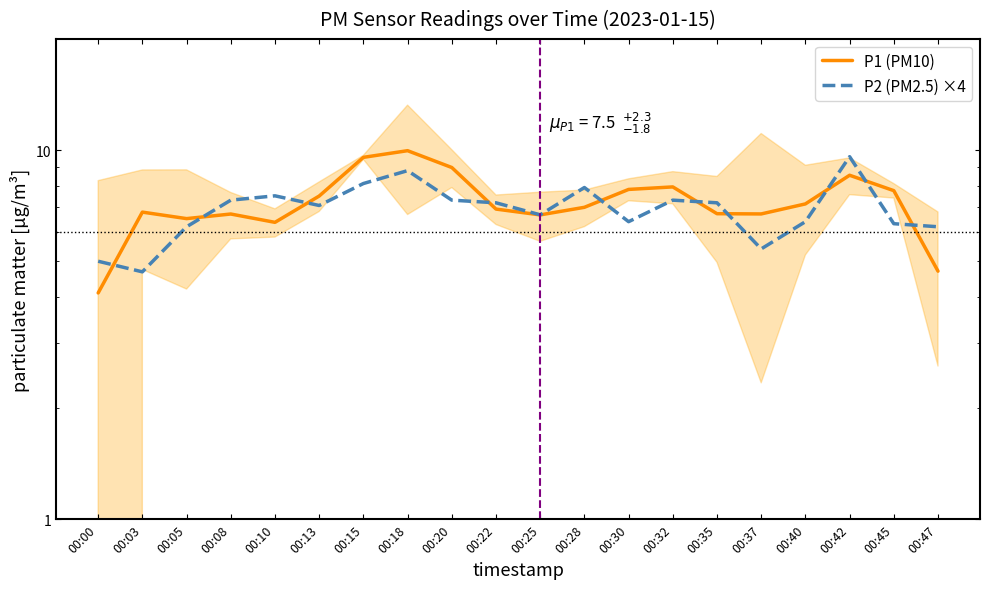

Read the P2 (PM2.5) ×4 value at 00:15.

8.1